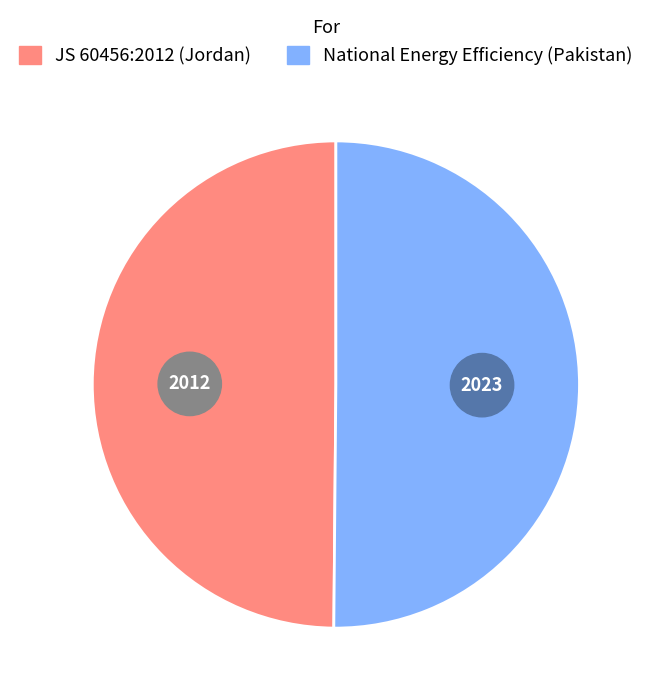

Between National Energy Efficiency (Pakistan) and JS 60456:2012 (Jordan), which is larger?

National Energy Efficiency (Pakistan)